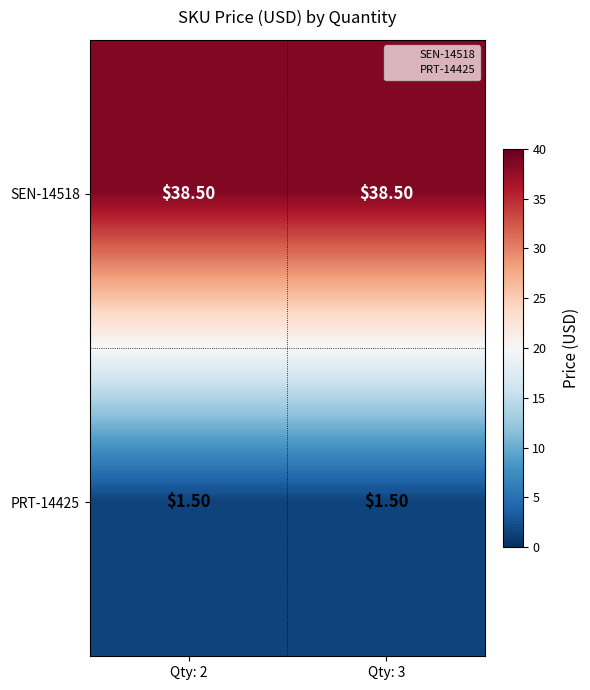

What is the sum of all SEN-14518 values?

77.0